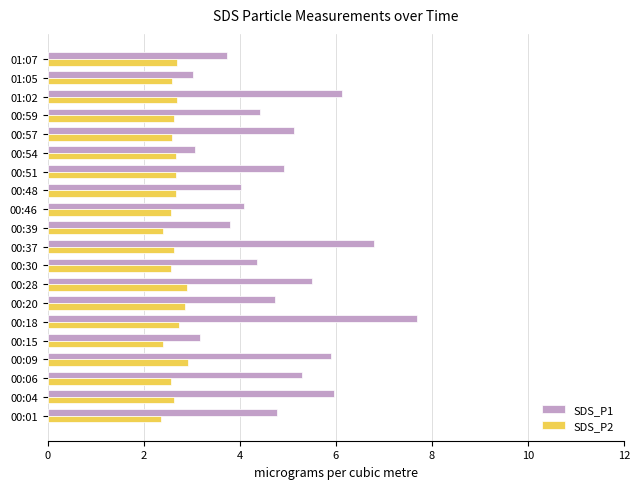

True or false: SDS_P1 has a value of 7.0 at 00:06.

False